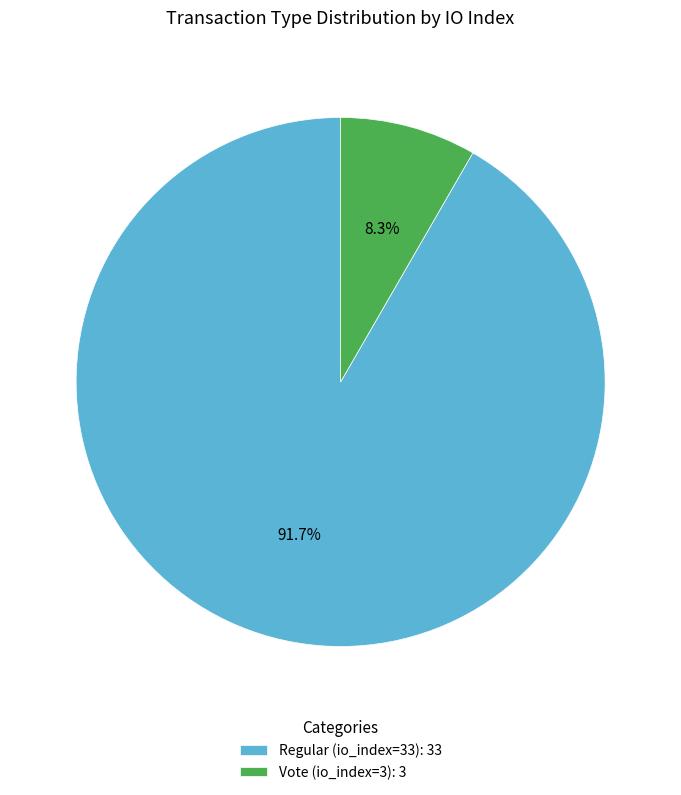

How many segments does this pie chart have?

2